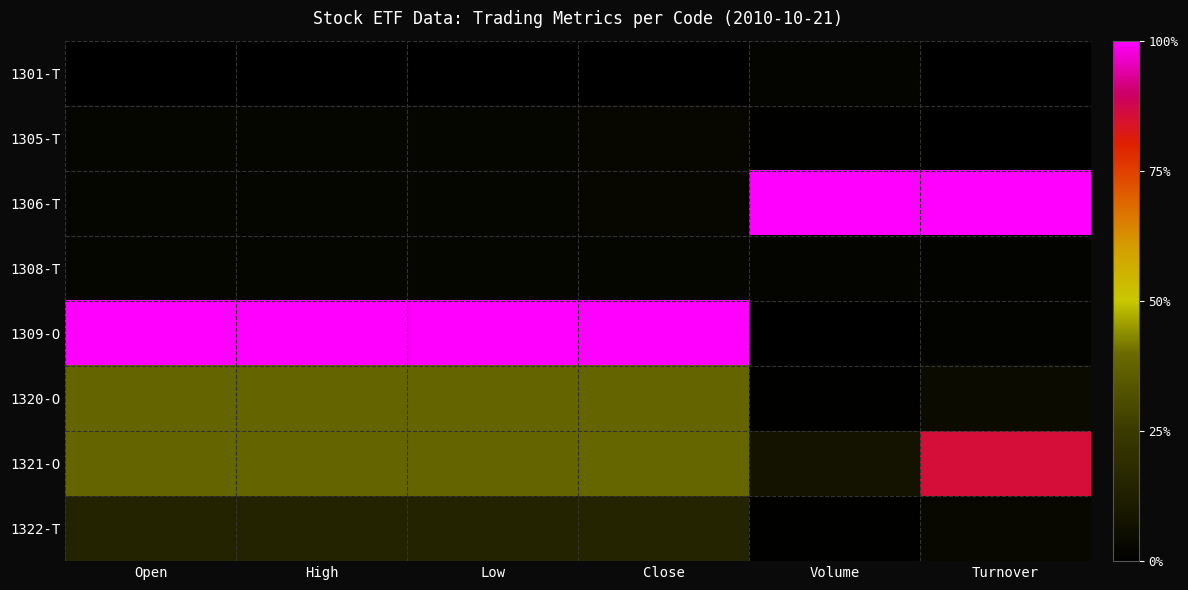

Between Turnover and Low, which is larger?

Turnover